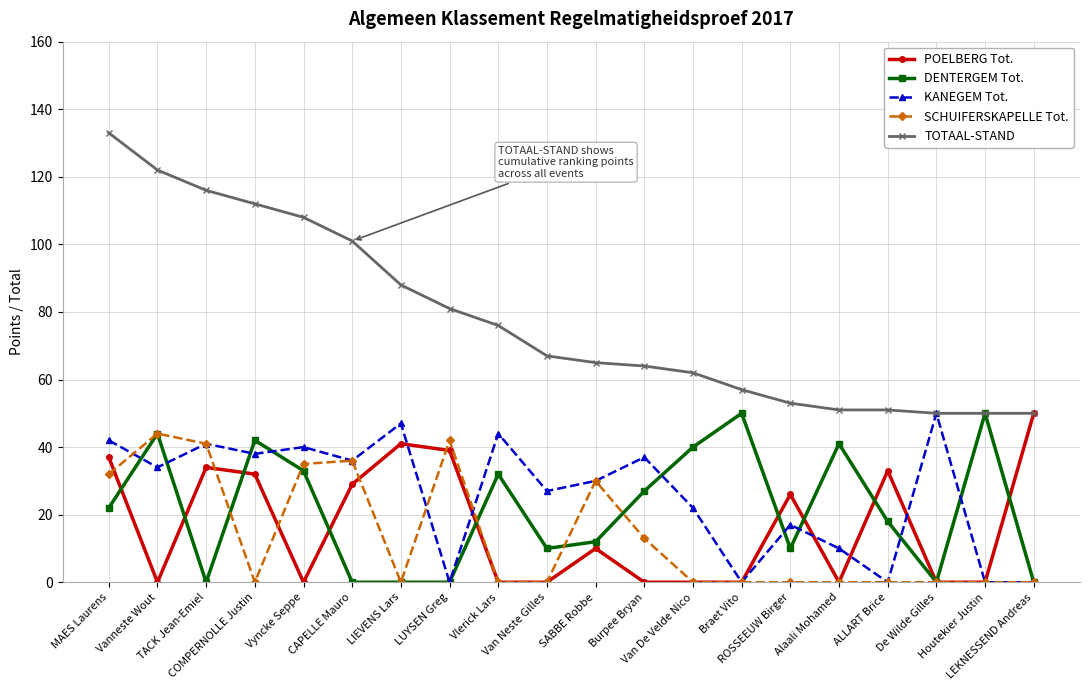

What is the difference between the SCHUIFERSKAPELLE Tot. values at LUYSEN Greg and Van De Velde Nico?

42